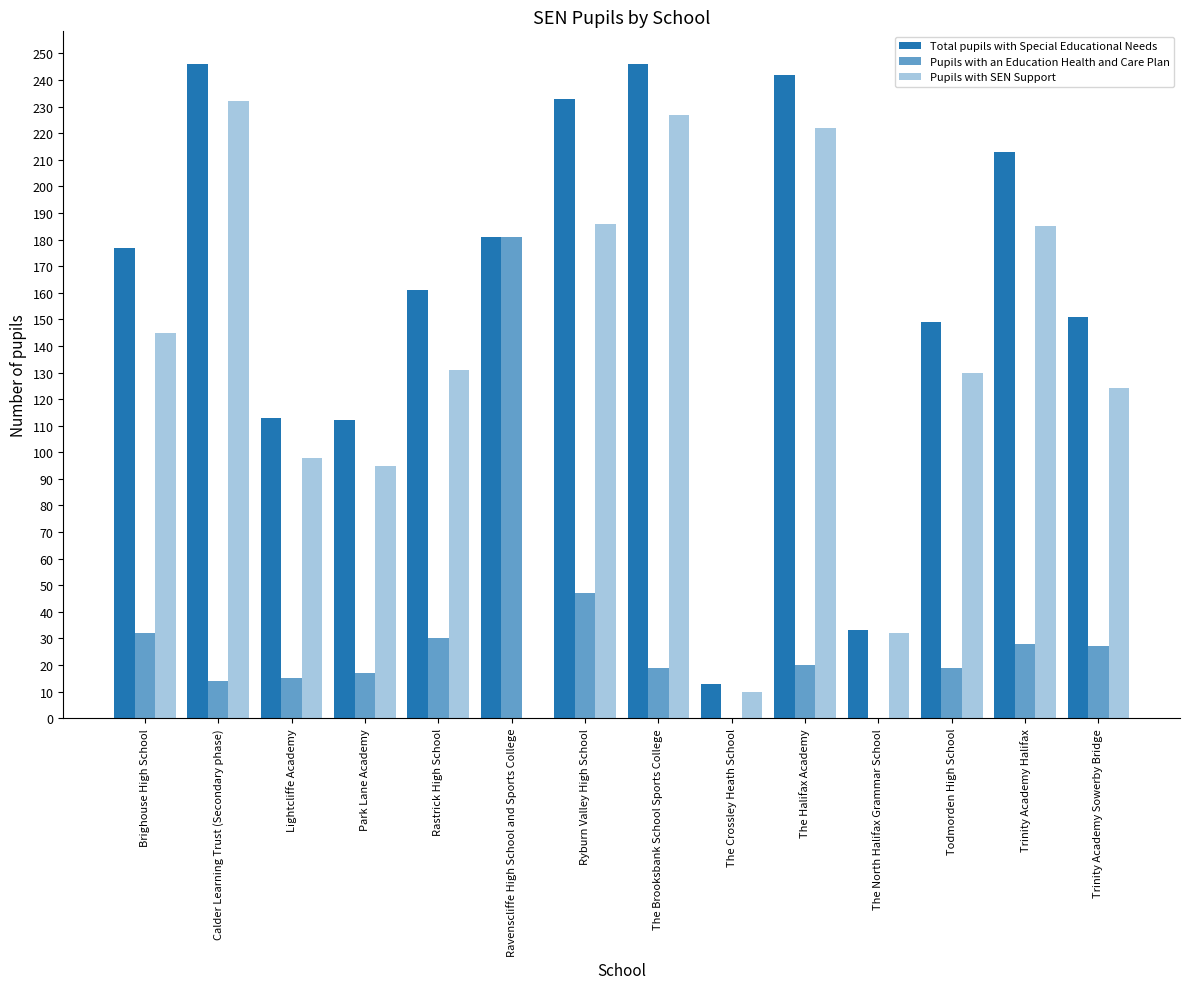

How many series are shown in this chart?

3